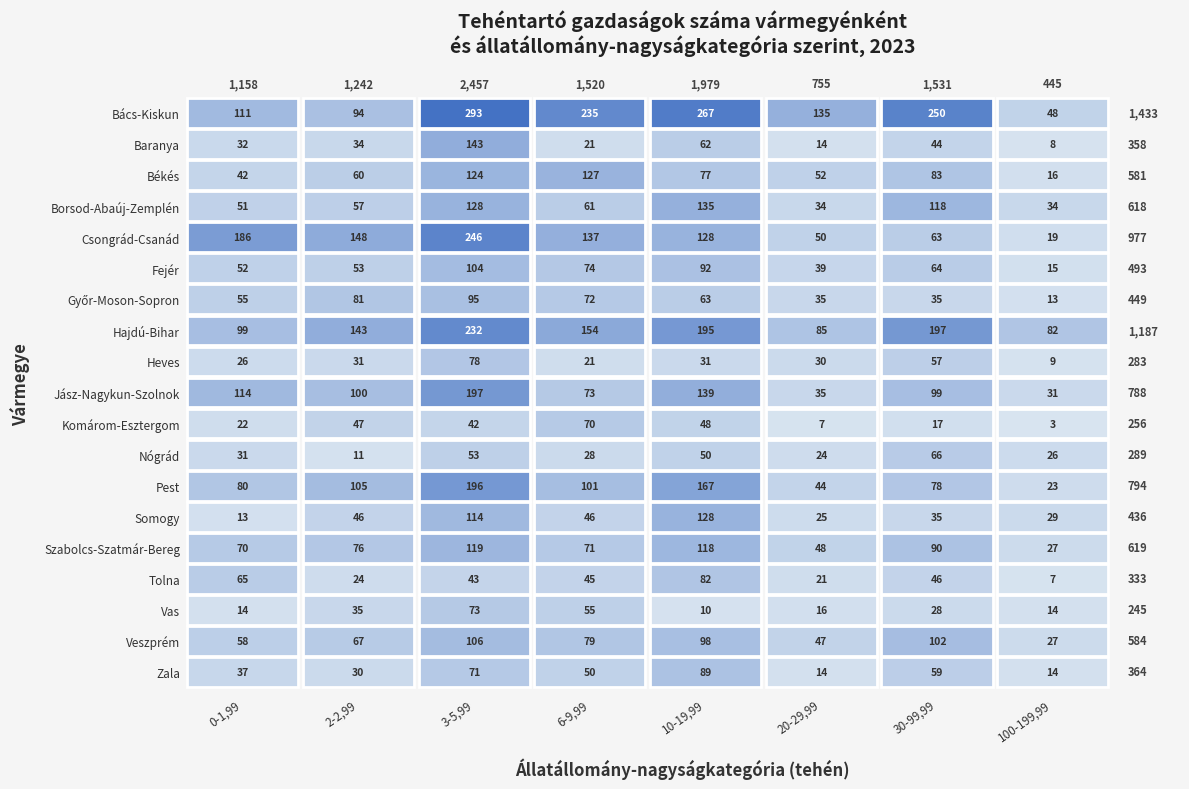

Which series changed the most between 0 and 1?

Hajdú-Bihar